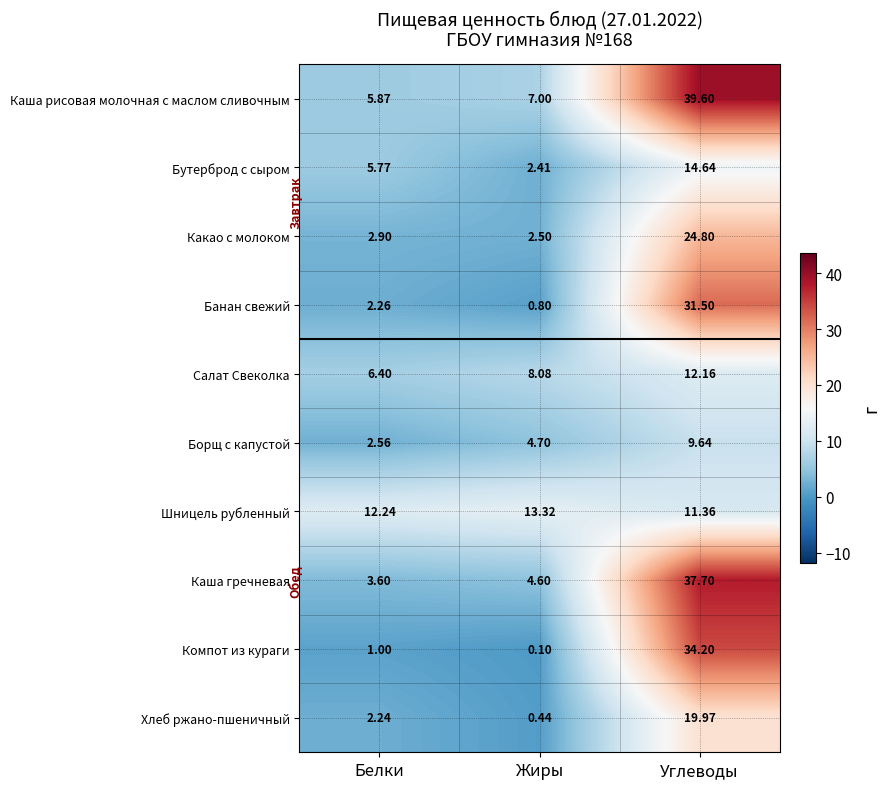

At which label does Каша гречневая first exceed 4?

Жиры